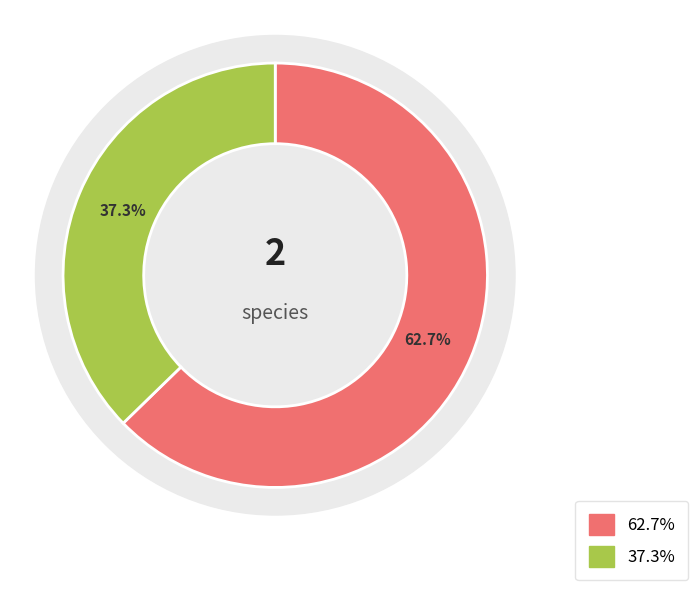

True or false: RAS56 accounts for 70% of the total.

False